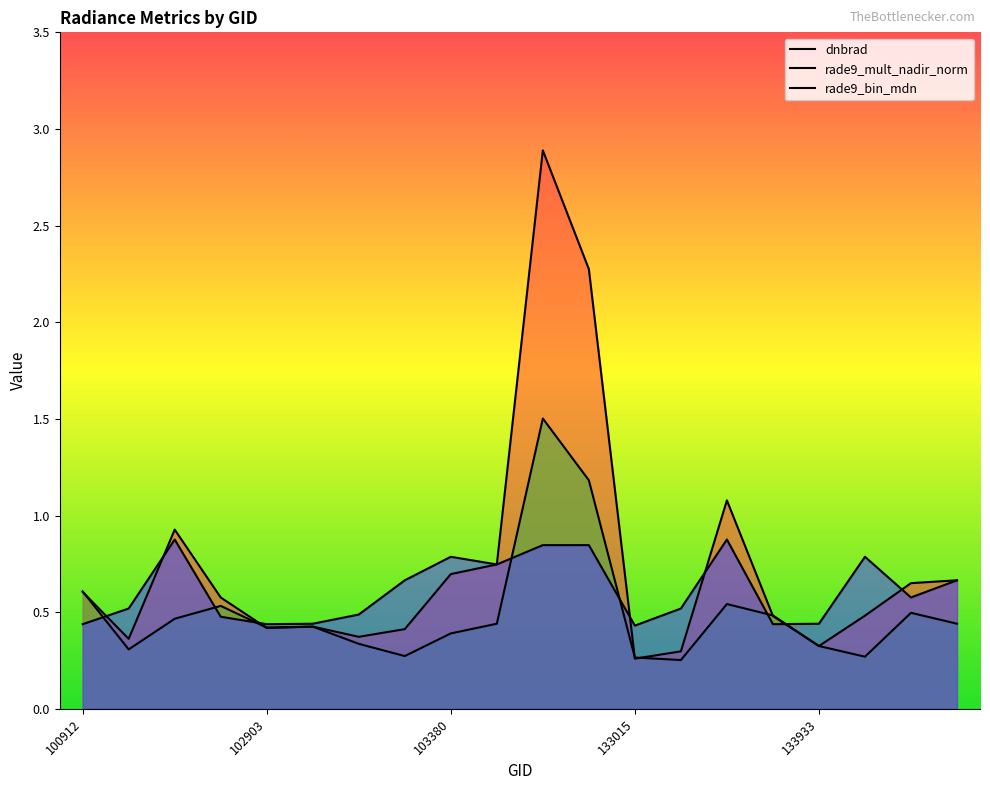

In rade9_bin_mdn, how many points are lower than both neighbors (excluding endpoints)?

5